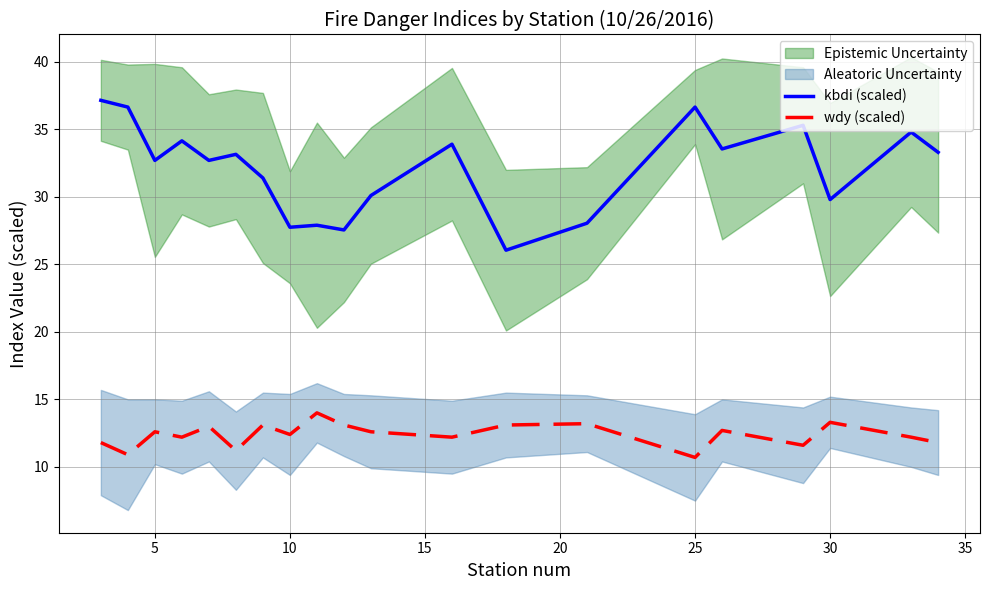

At which category does kbdi (scaled) reach its first local valley?

5